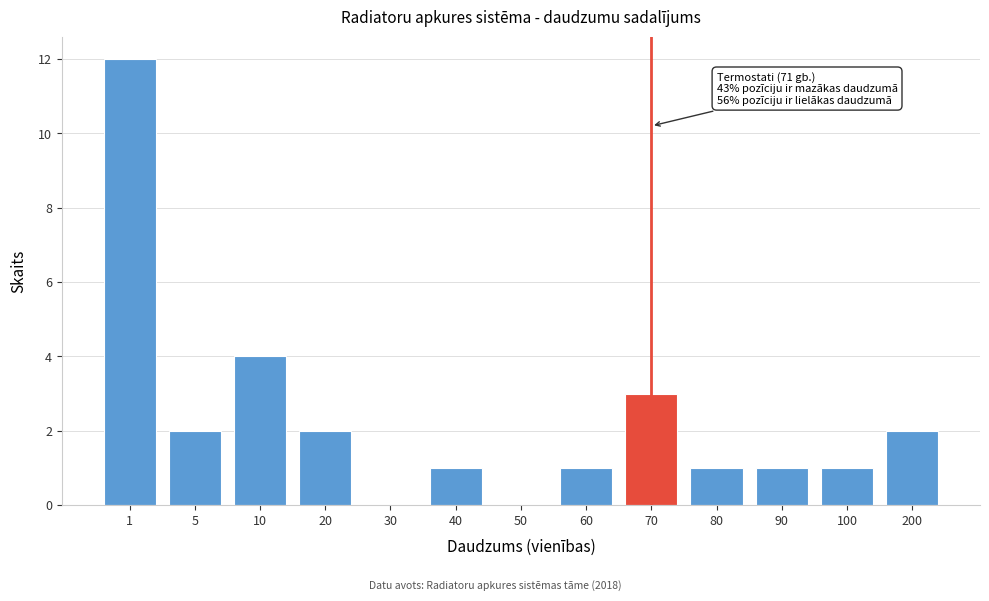

Reading left to right, transcribe all the data shown in this chart.

1=12	5=2	10=4	20=2	30=0	40=1	50=0	60=1	70=3	80=1	90=1	100=1	200=2